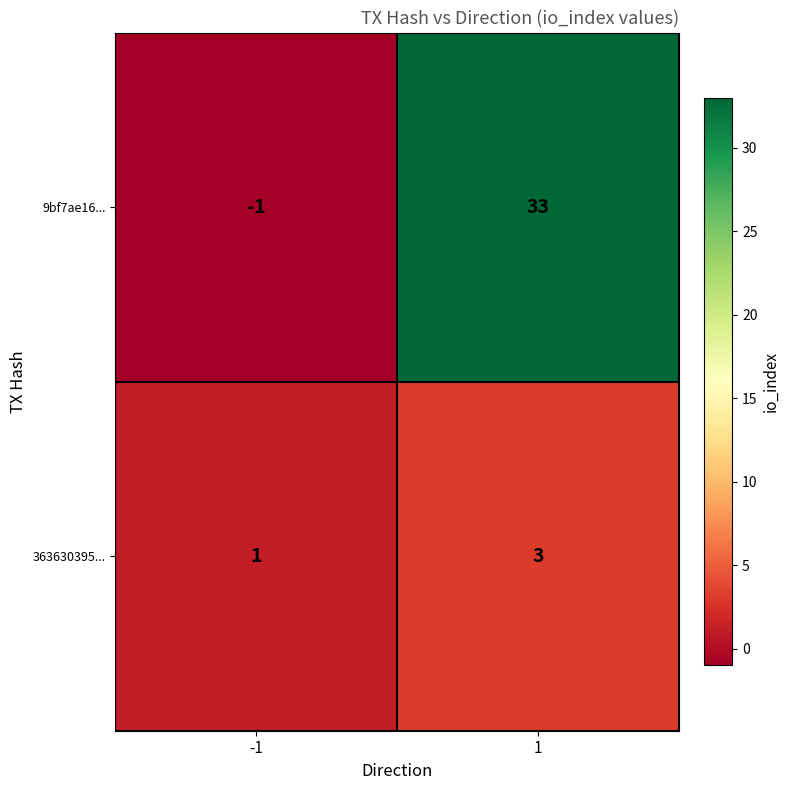

At which category does the chart reach its peak across all series?

1